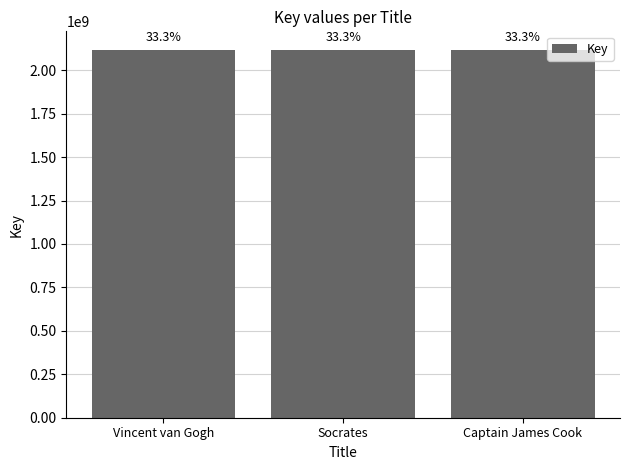

List the labels in order of value, largest first.

Captain James Cook, Socrates, Vincent van Gogh